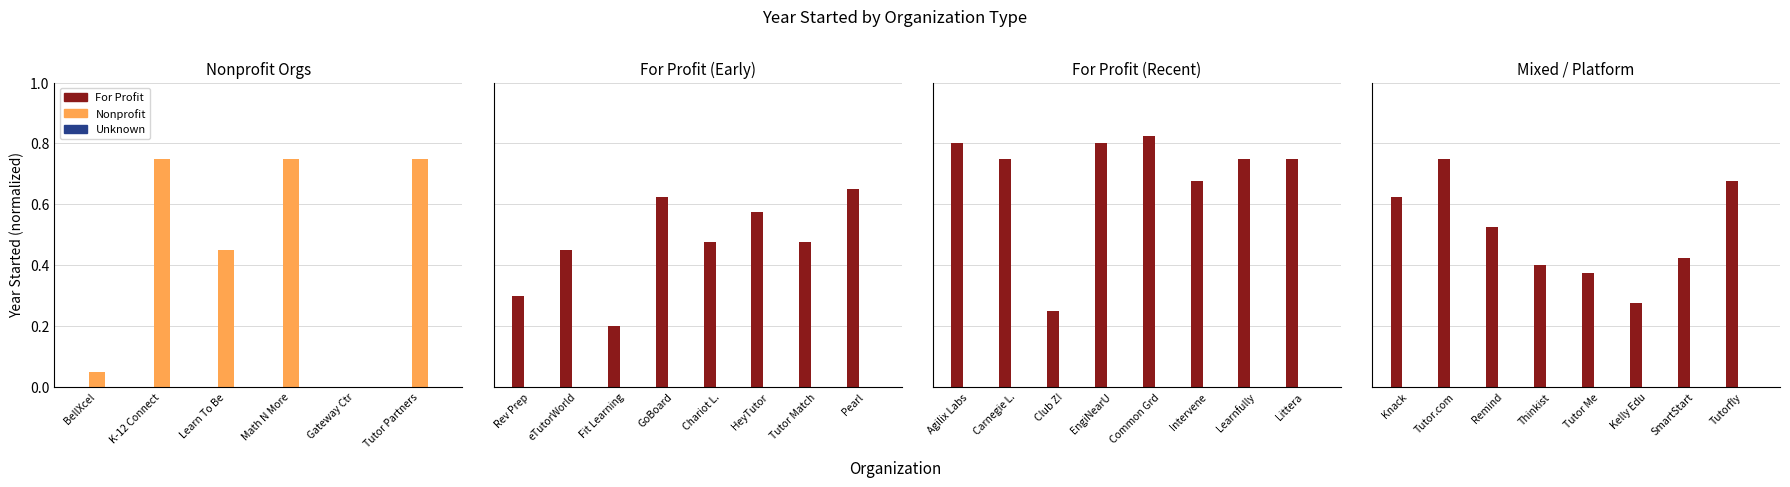

The Nonprofit series shows 0.0 at BellXcel. True or false?

False